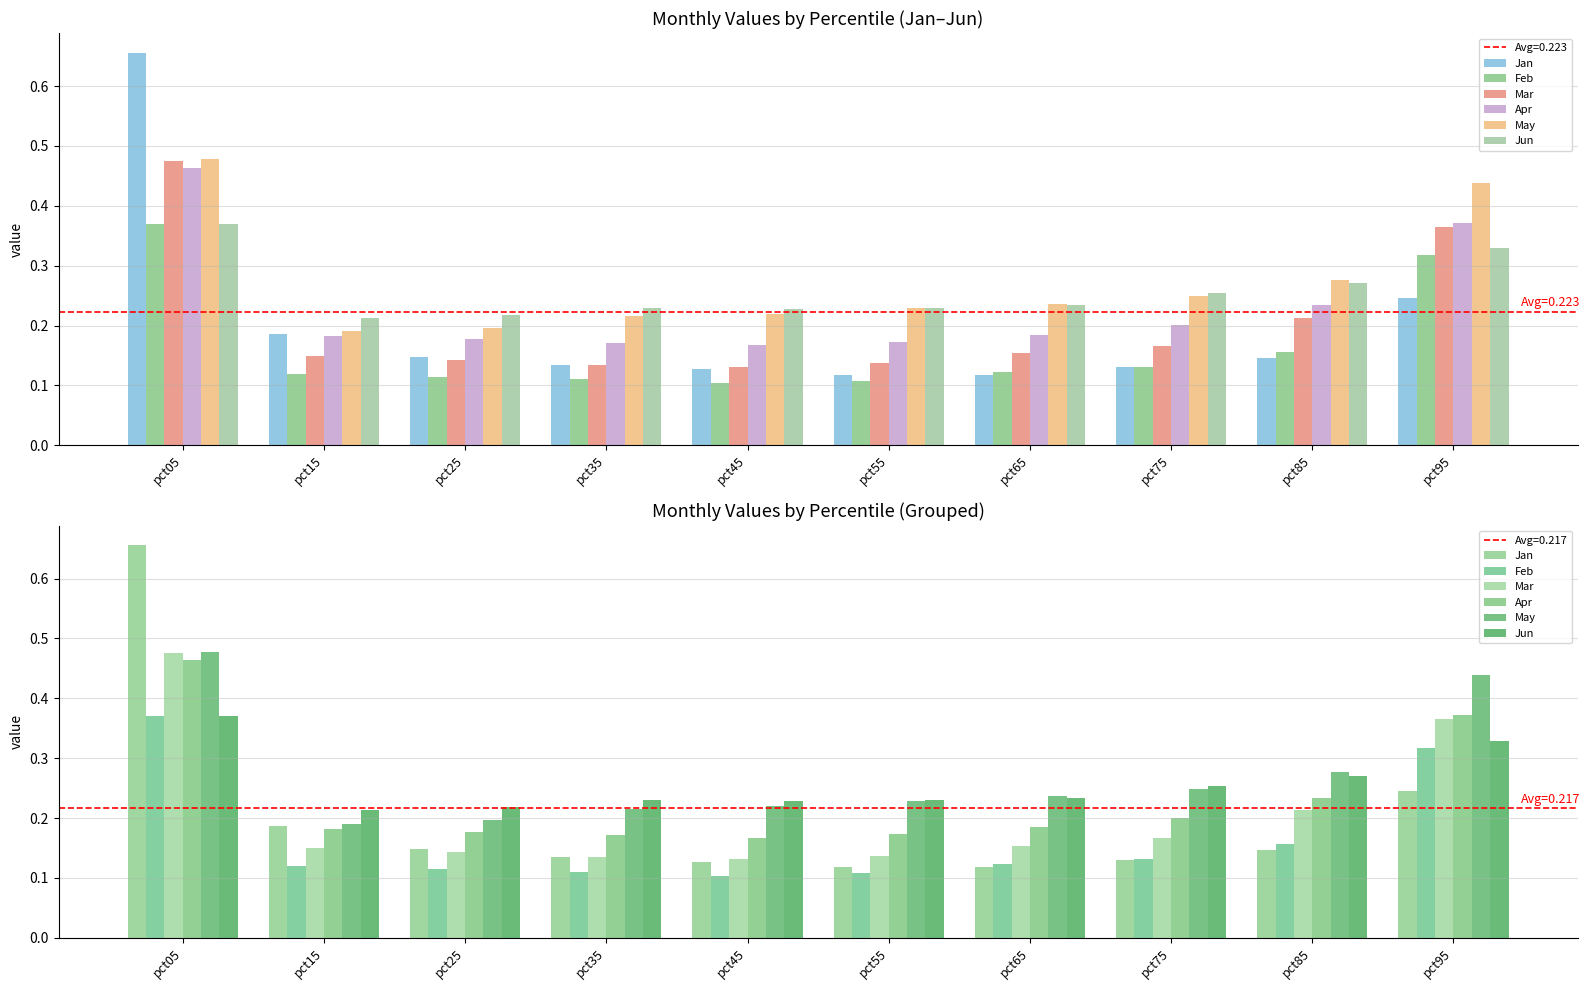

What is the value of the Feb bar at the 9th from the left?

0.2